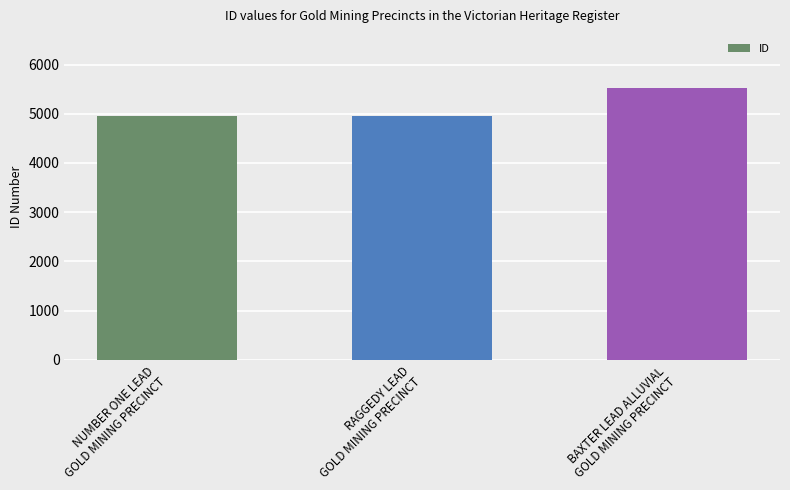

The value at NUMBER ONE LEAD
GOLD MINING PRECINCT is 4962. True or false?

True